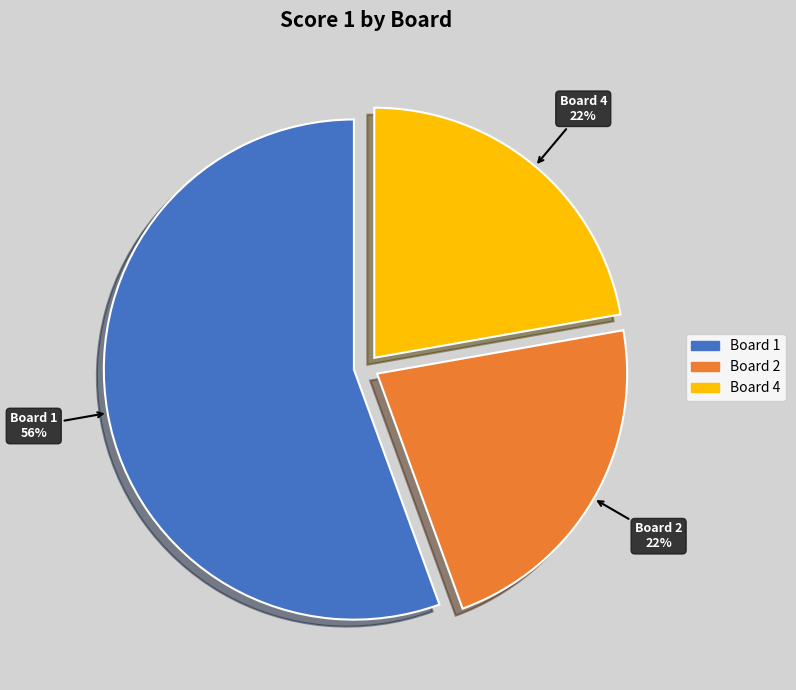

How many segments does this pie chart have?

3